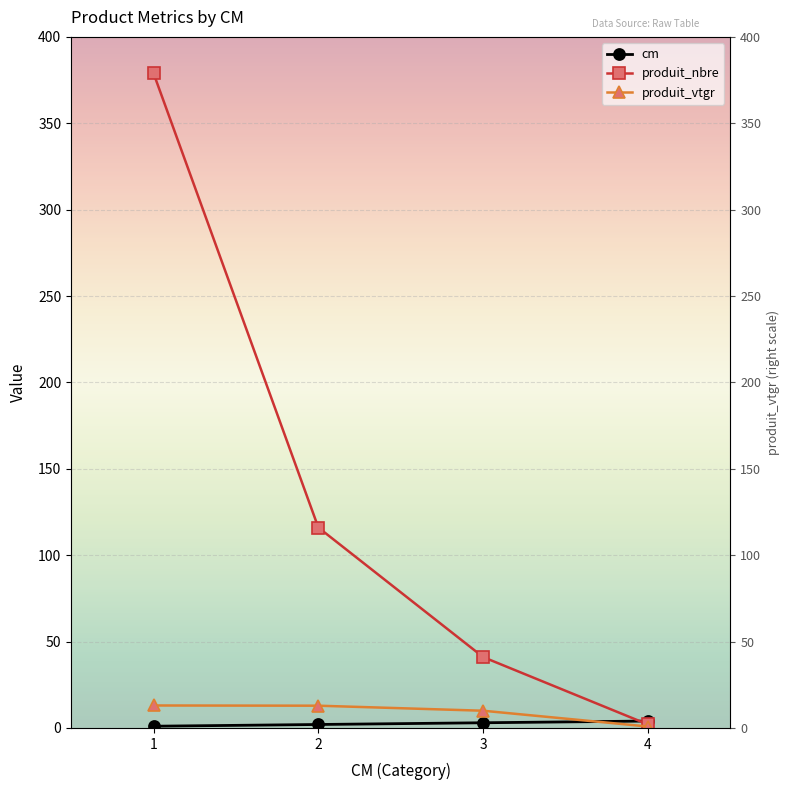

What is the spread (max minus min) of values at 3?

38.0